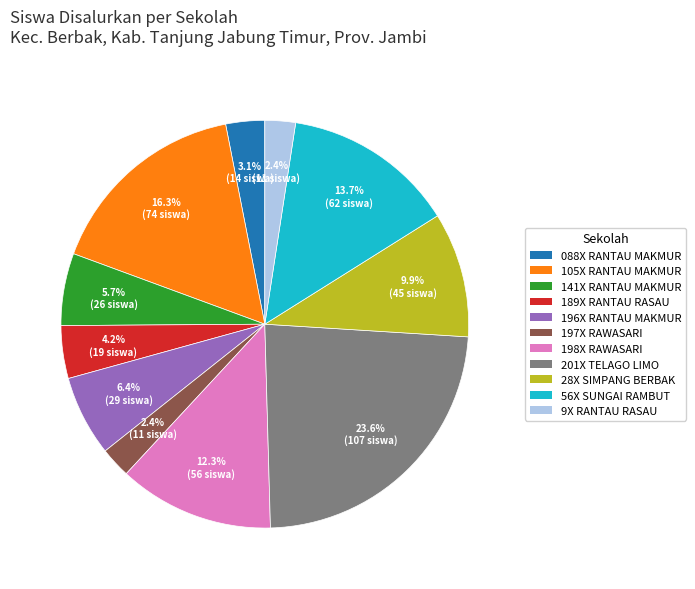

How many slices are in this pie chart?

11